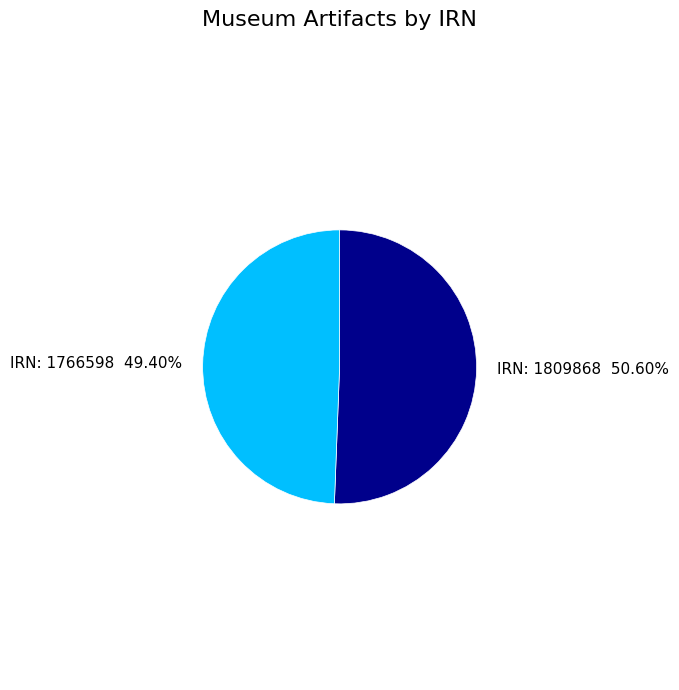

Which has a higher value, IRN: 1809868 or IRN: 1766598?

IRN: 1809868